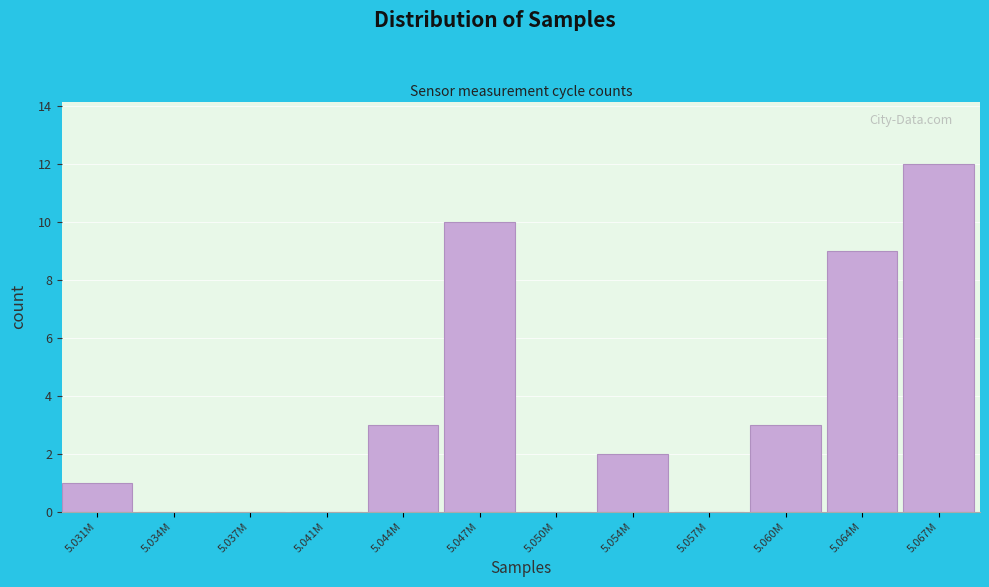

Reading left to right, what are all the values shown in this chart?

5.031M=1	5.034M=0	5.037M=0	5.041M=0	5.044M=3	5.047M=10	5.050M=0	5.054M=2	5.057M=0	5.060M=3	5.064M=9	5.067M=12